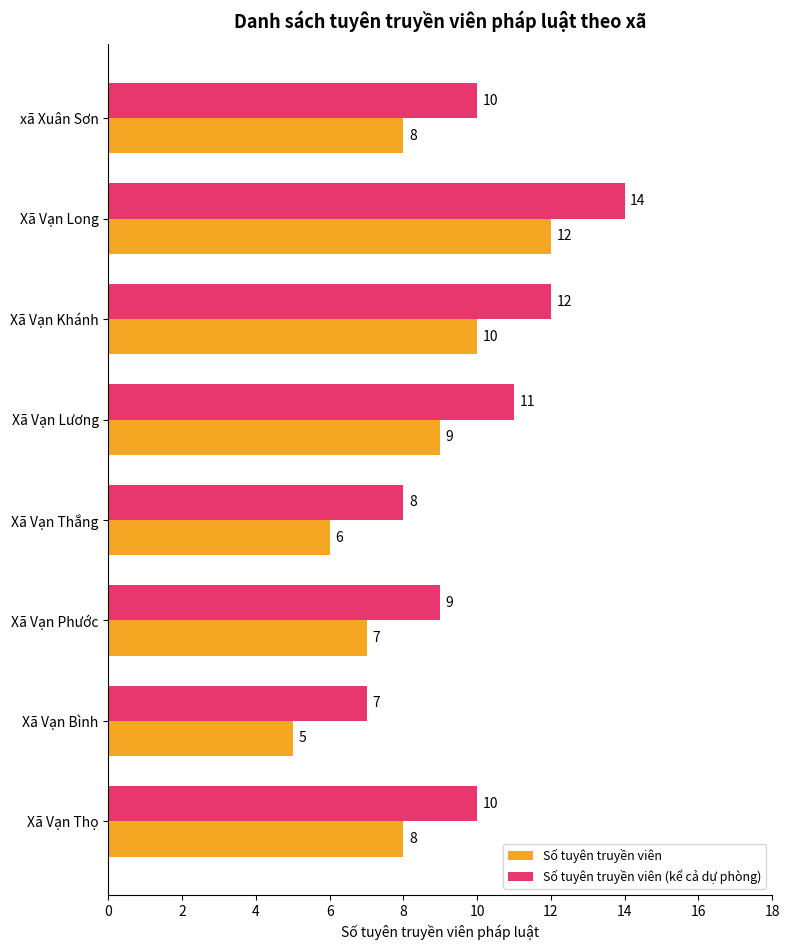

True or false: Số tuyên truyền viên (kể cả dự phòng) has a value of 9 at Xã Vạn Phước.

True